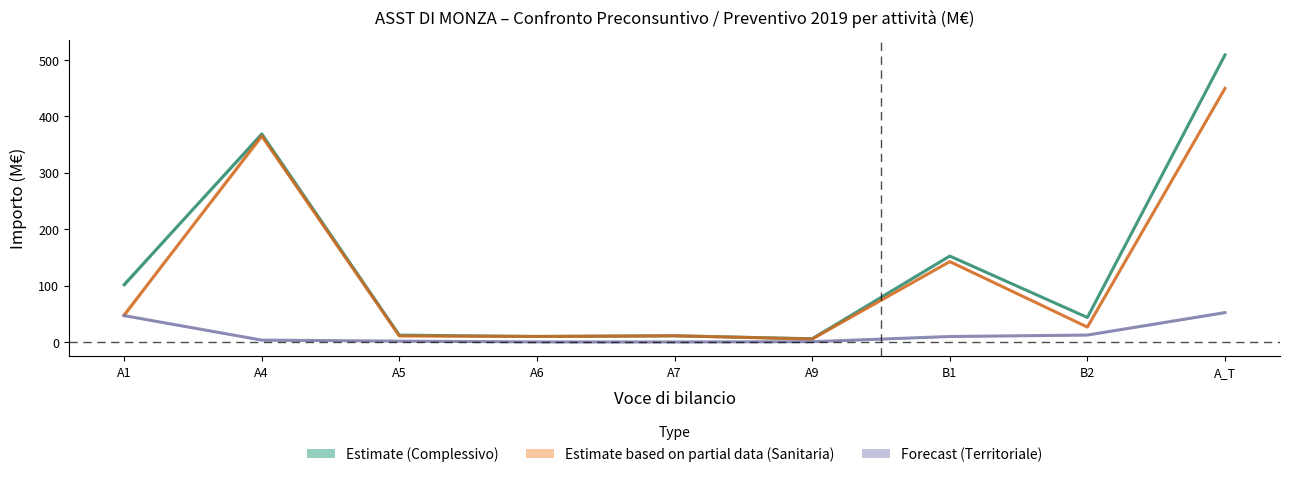

What is the difference between the highest and lowest values at B1?

142.7